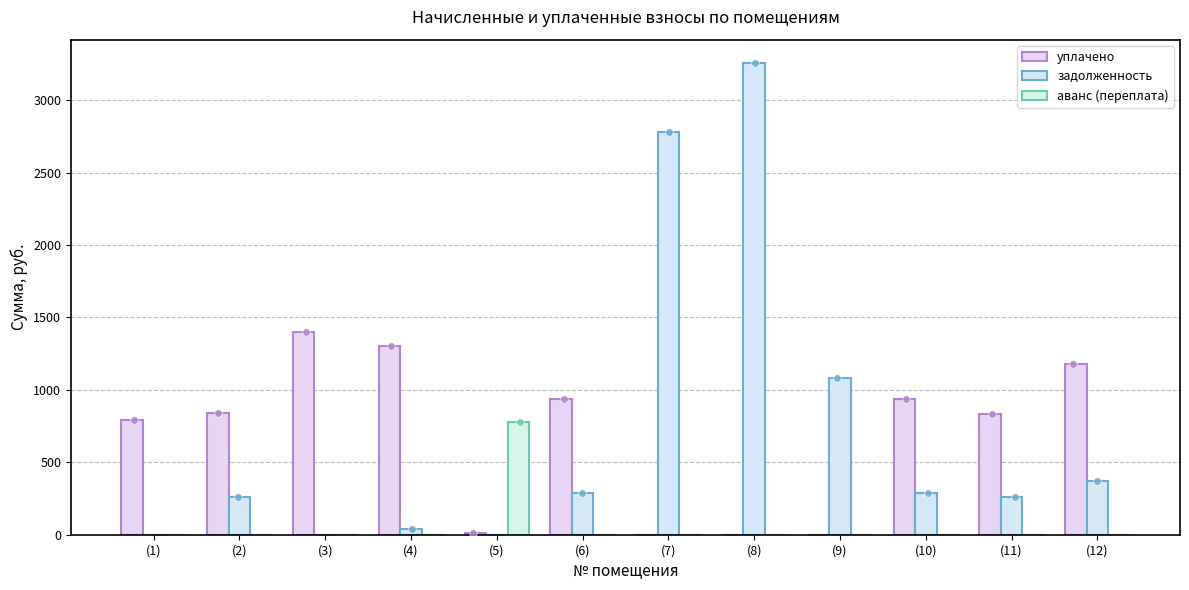

Which series contains the lowest Y value?

уплачено